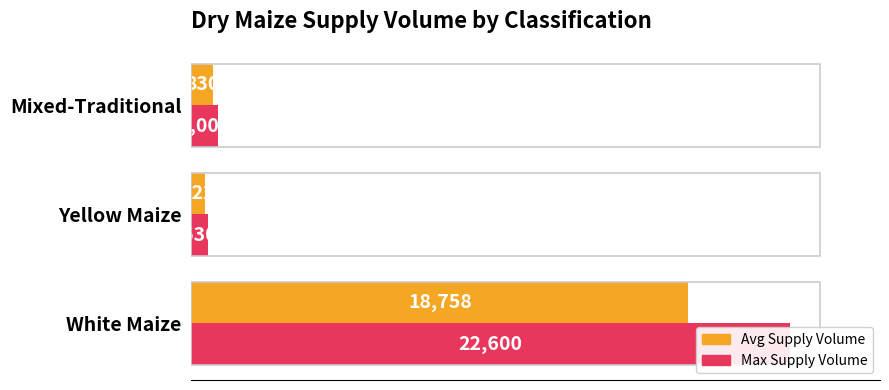

Count the number of data series in this chart.

2